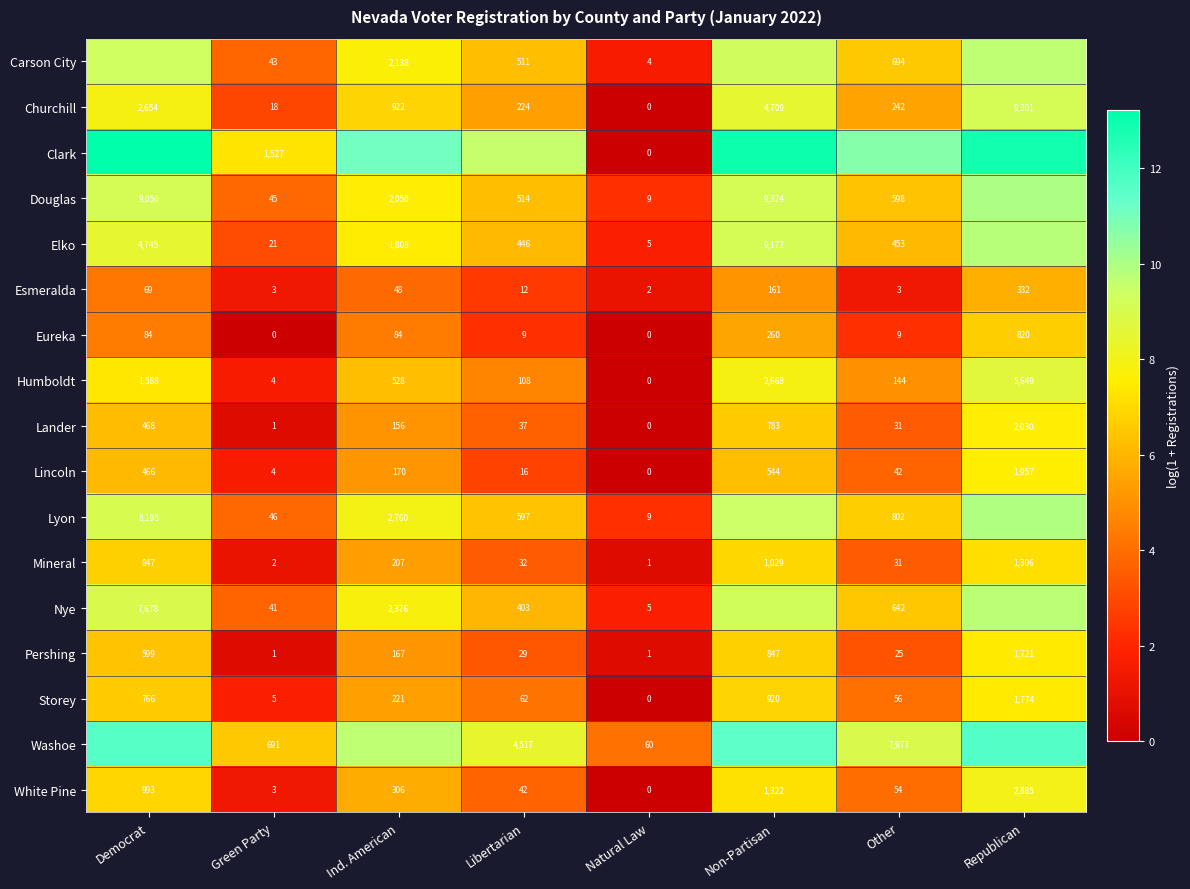

How many positive values does the Humboldt series have?

7